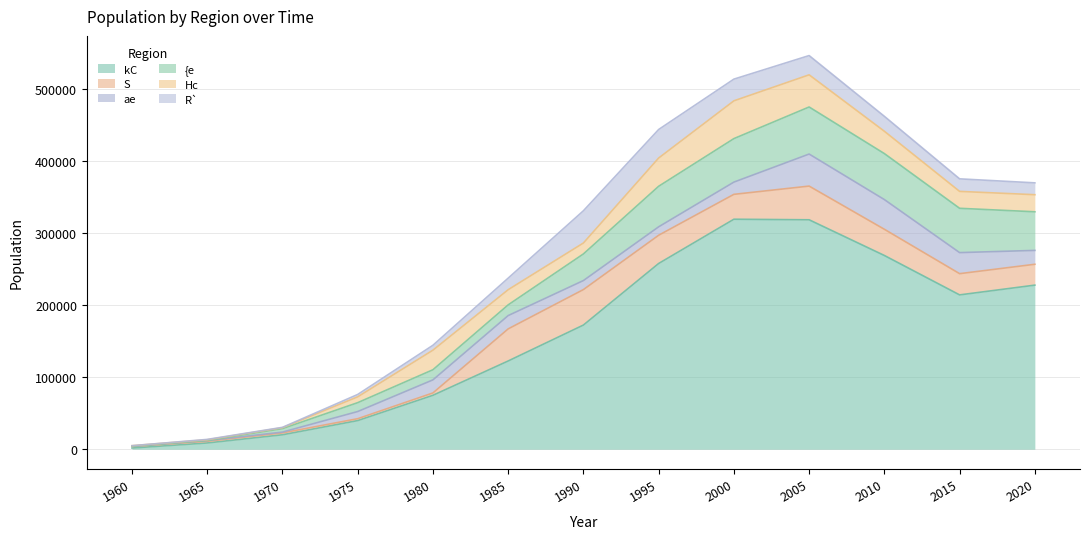

Reading left to right, what are all the values shown in this chart?

kC: 1960=1678	1965=8689	1970=20053	1975=39749	1980=74833	1985=122471	1990=172339	1995=257783	2000=319213	2005=318448	2010=268901	2015=214208	2020=227744
S: 1960=2198	1965=2320	1970=2594	1975=2600	1980=3278	1985=44542	1990=49231	1995=39191	2000=34539	2005=46758	2010=36360	2015=29461	2020=28954
ae: 1960=83	1965=1010	1970=1125	1975=9957	1980=18132	1985=18475	1990=12515	1995=11709	2000=16985	2005=44474	2010=41222	2015=29215	2020=19262
{e: 1960=276	1965=218	1970=4798	1975=12309	1980=14074	1985=14860	1990=36956	1995=56258	2000=60367	2005=65319	2010=63845	2015=61495	2020=53584
Hc: 1960=654	1965=876	1970=1325	1975=8082	1980=27174	1985=21059	1990=15182	1995=39220	2000=52439	2005=44642	2010=30985	2015=23473	2020=23707
R`: 1960=0	1965=517	1970=457	1975=3302	1980=6770	1985=16046	1990=44724	1995=39580	2000=30118	2005=26725	2010=20728	2015=17406	2020=16454